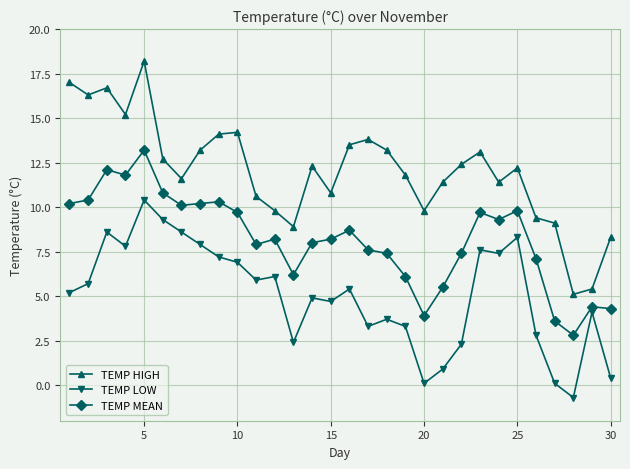

Reading left to right, what are all the values shown in this chart?

TEMP HIGH: 17.0	16.3	16.7	15.2	18.2	12.7	11.6	13.2	14.1	14.2	10.6	9.8	8.9	12.3	10.8	13.5	13.8	13.2	11.8	9.8	11.4	12.4	13.1	11.4	12.2	9.4	9.1	5.1	5.4	8.3
TEMP LOW: 5.2	5.7	8.6	7.8	10.4	9.3	8.6	7.9	7.2	6.9	5.9	6.1	2.4	4.9	4.7	5.4	3.3	3.7	3.3	0.1	0.9	2.3	7.6	7.4	8.3	2.8	0.1	-0.7	4.1	0.4
TEMP MEAN: 10.2	10.4	12.1	11.8	13.2	10.8	10.1	10.2	10.3	9.7	7.9	8.2	6.2	8.0	8.2	8.7	7.6	7.4	6.1	3.9	5.5	7.4	9.7	9.3	9.8	7.1	3.6	2.8	4.4	4.3